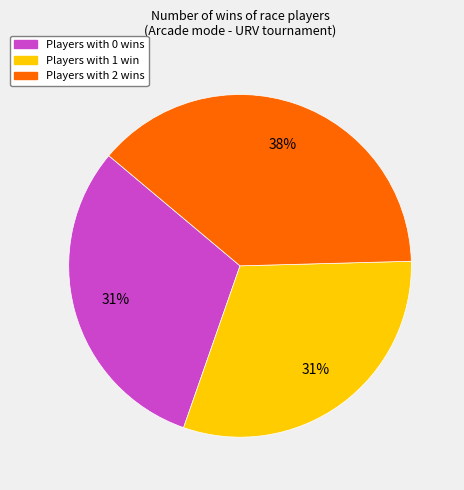

Is there any slice that represents more than half of the pie?

No